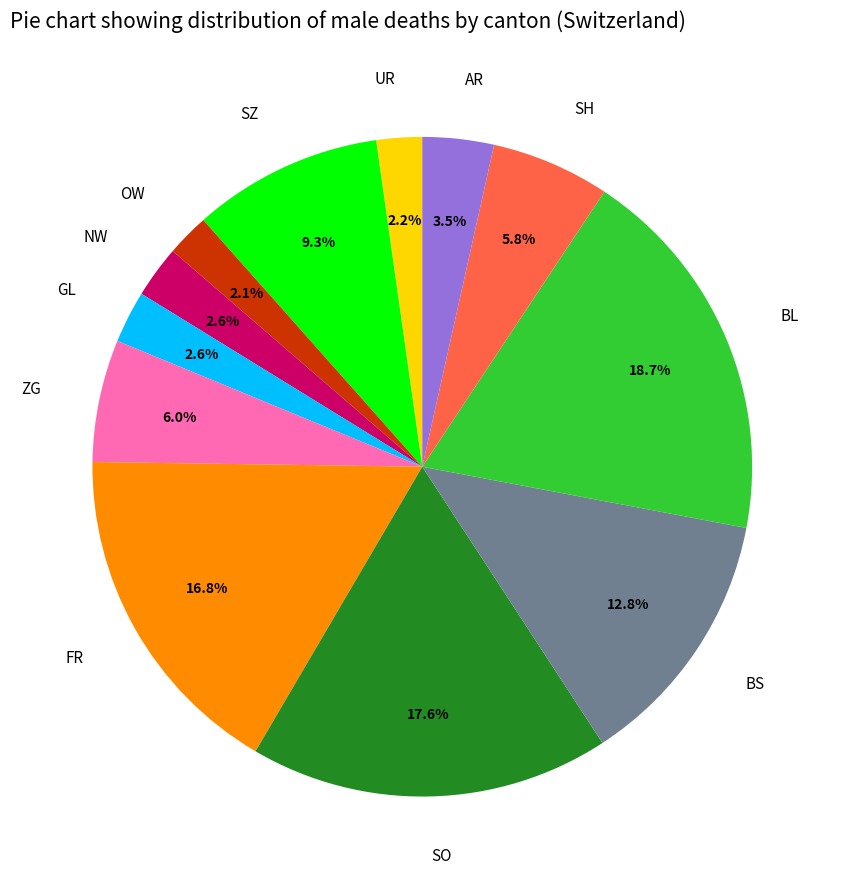

What percentage is the BL slice, to the nearest percent?

19%